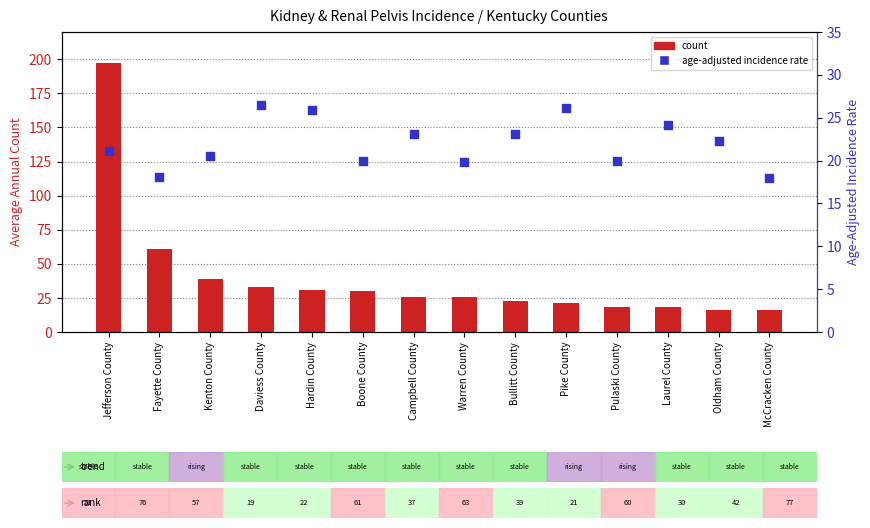

What is the total value across all series at Warren County?

45.8